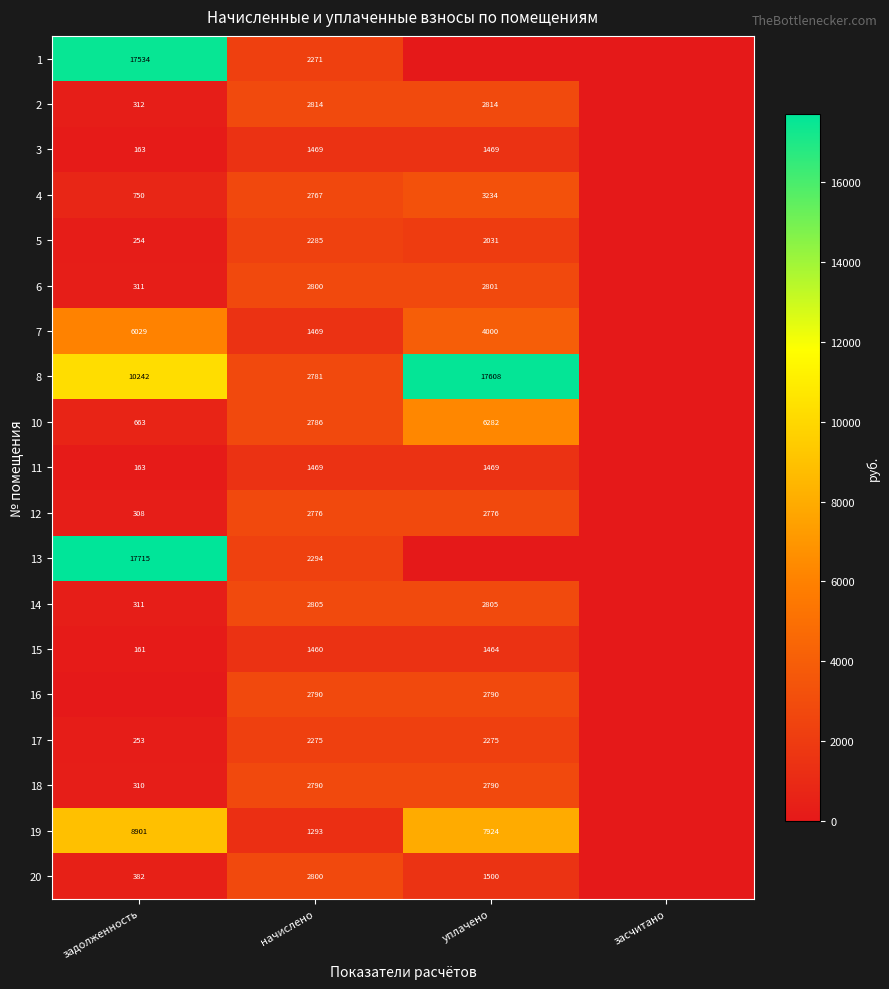

At how many categories does at least one series exceed 9643?

2